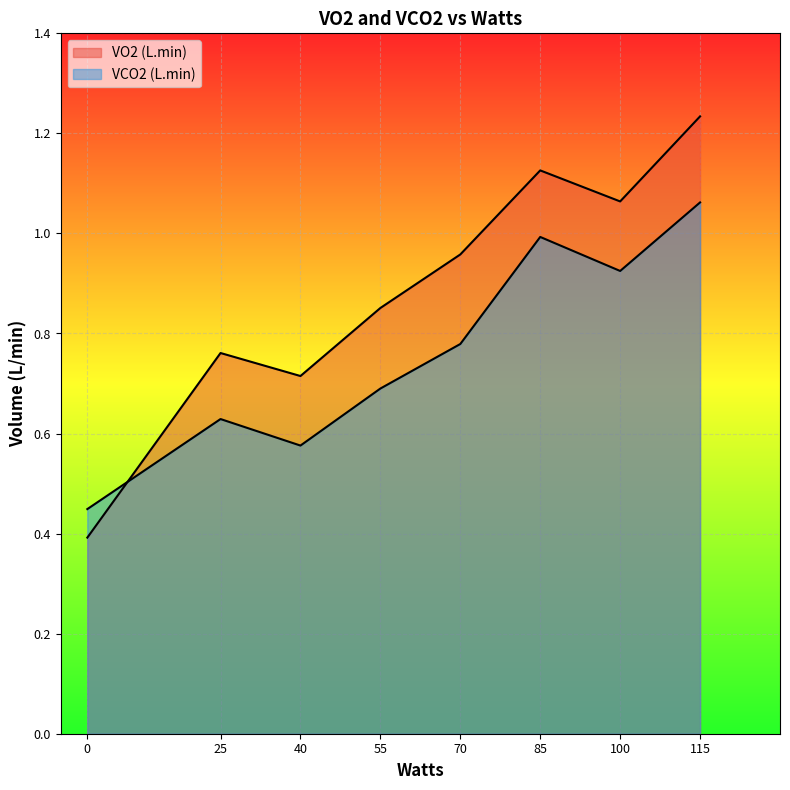

What are all the series names shown in the legend?

VO2 (L.min), VCO2 (L.min)